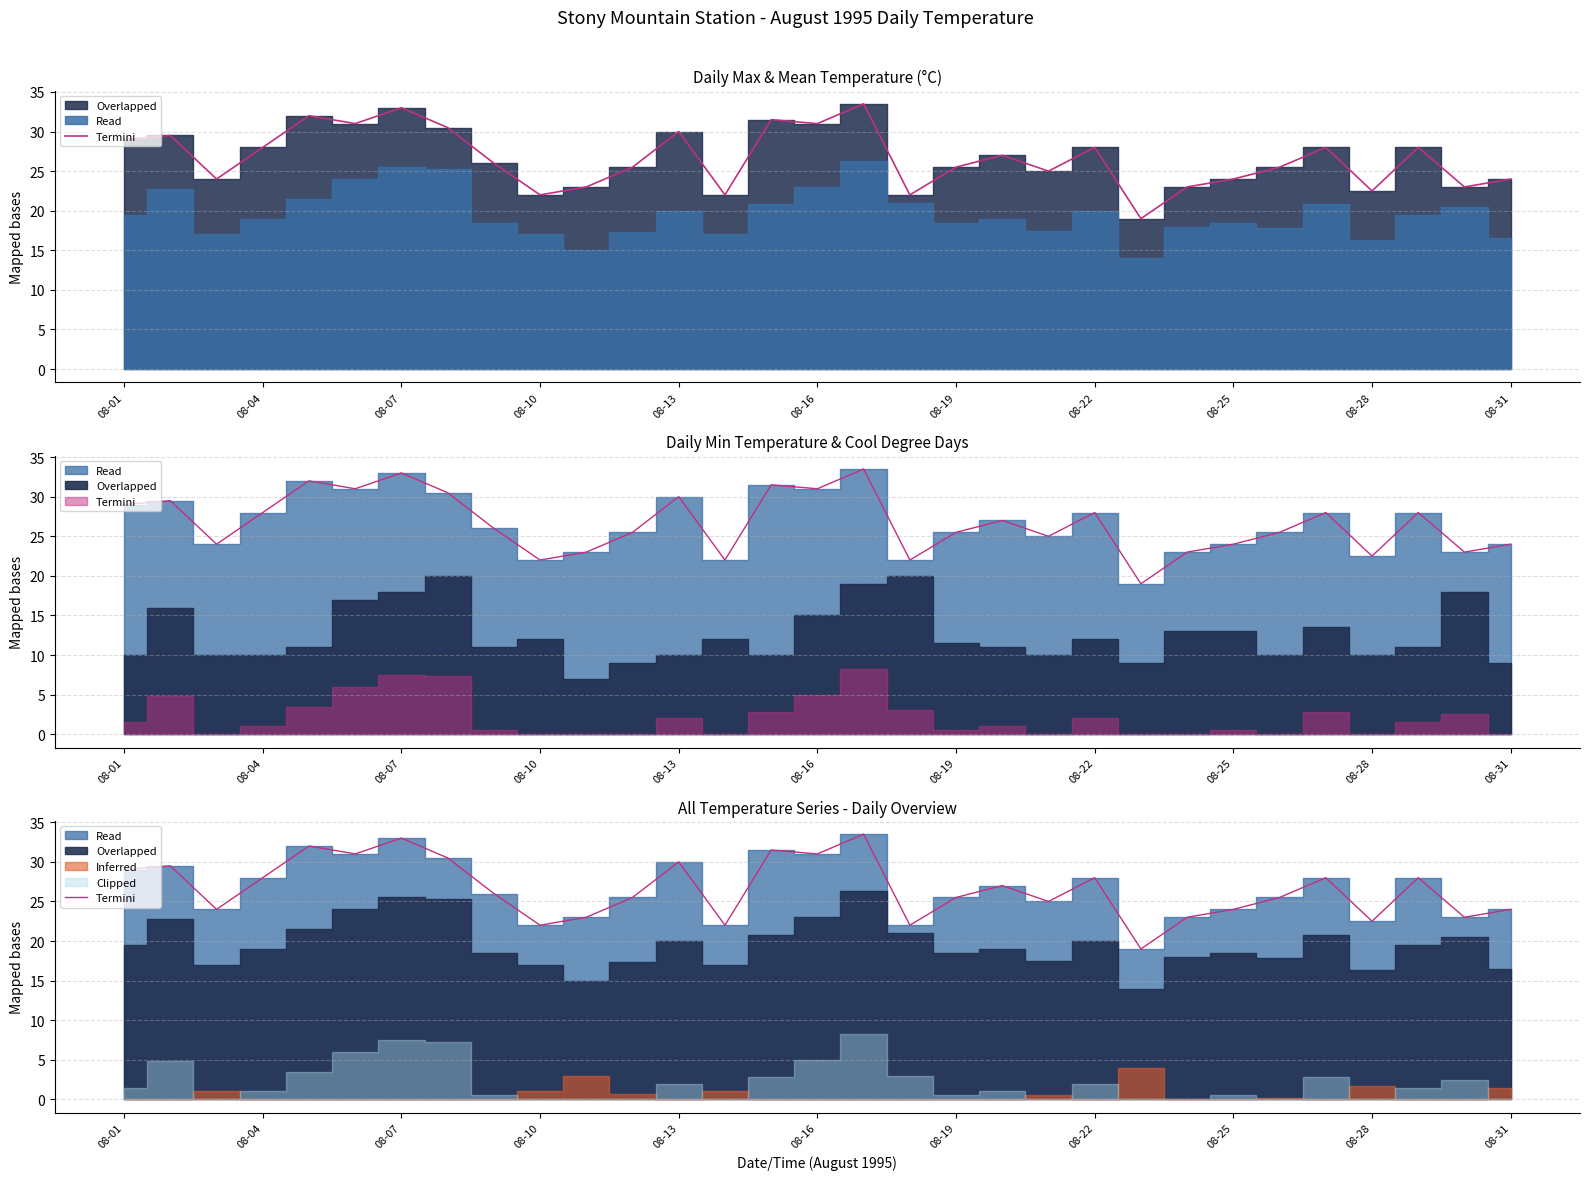

True or false: the data shows 6.6 at 13.

False